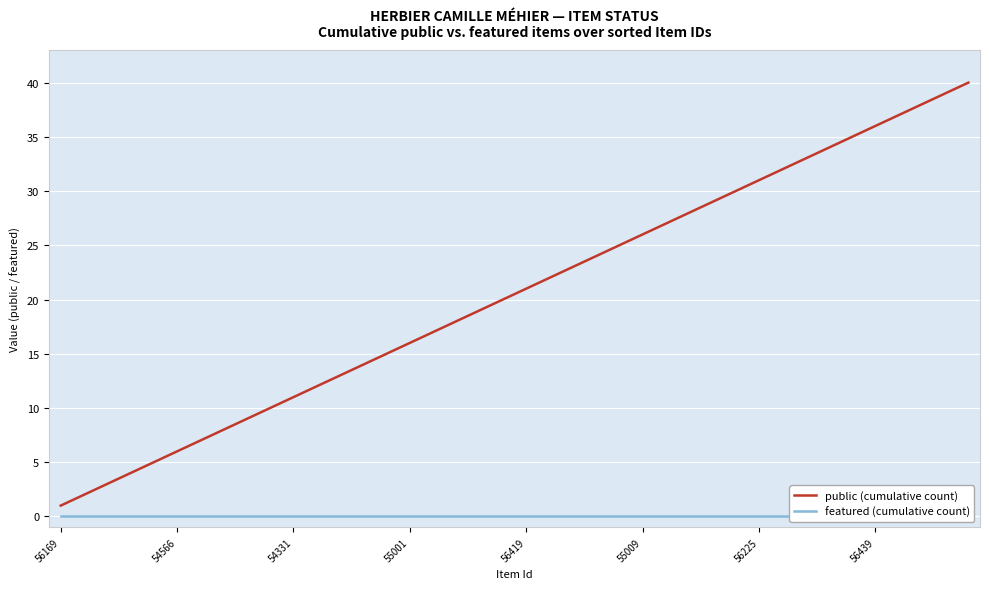

At which label does public (cumulative count) reach its minimum?

56169